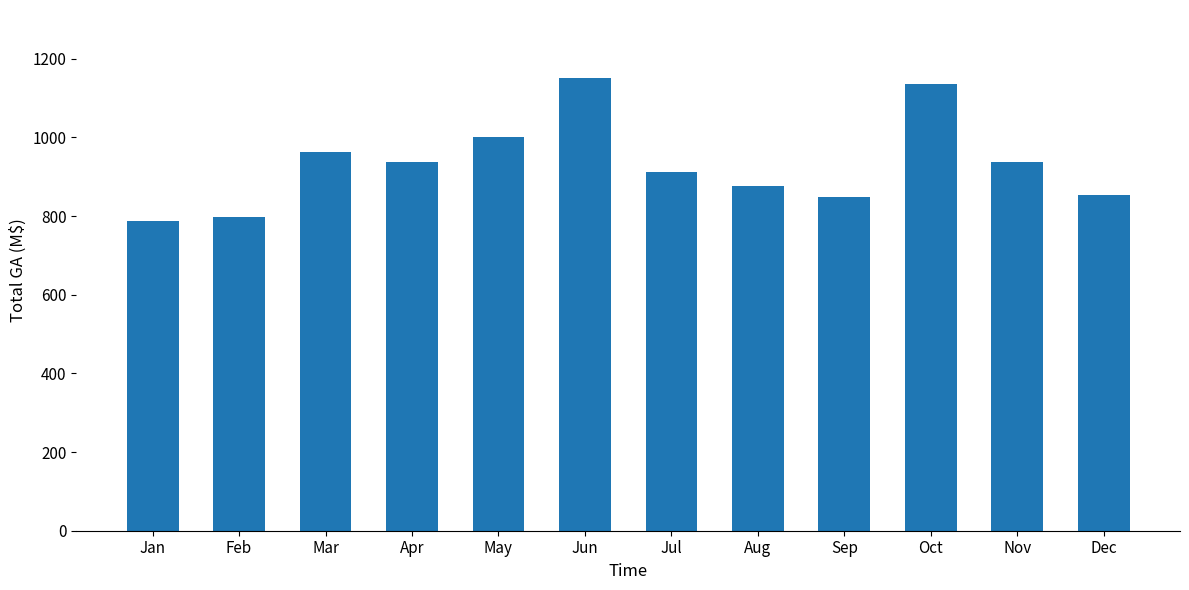

Which has a higher value, Apr or Jan?

Apr